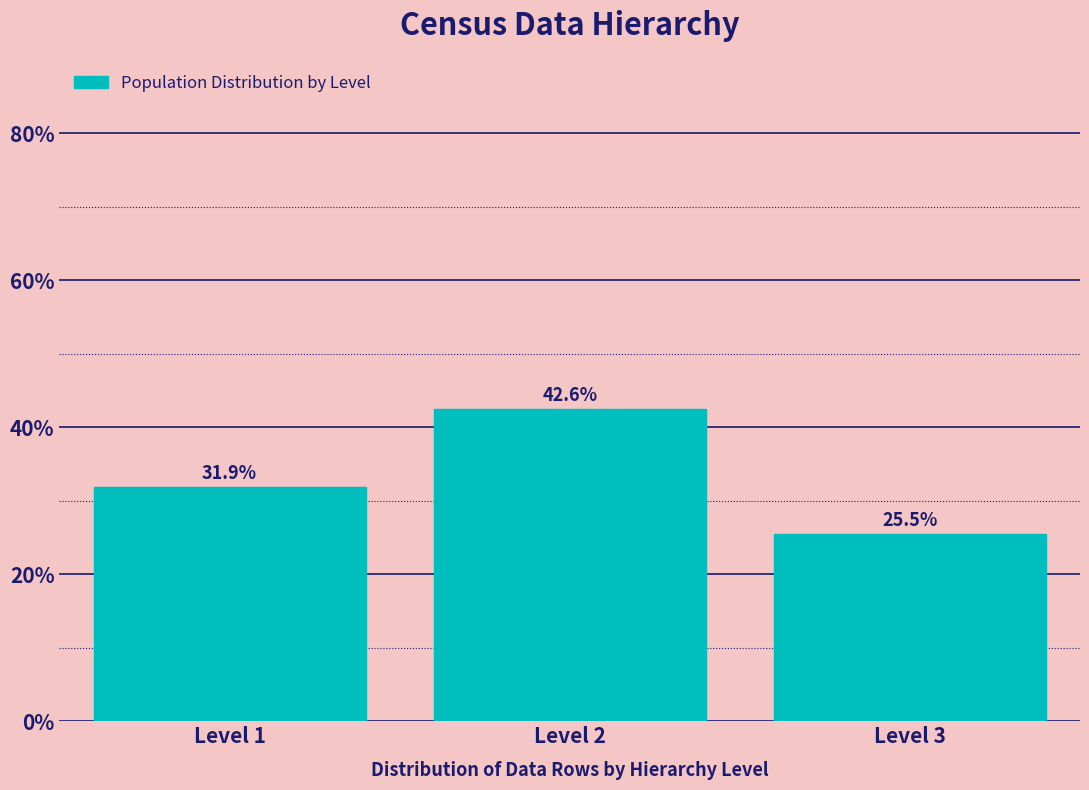

Reading left to right, extract all data points from this chart.

31.9	42.6	25.5